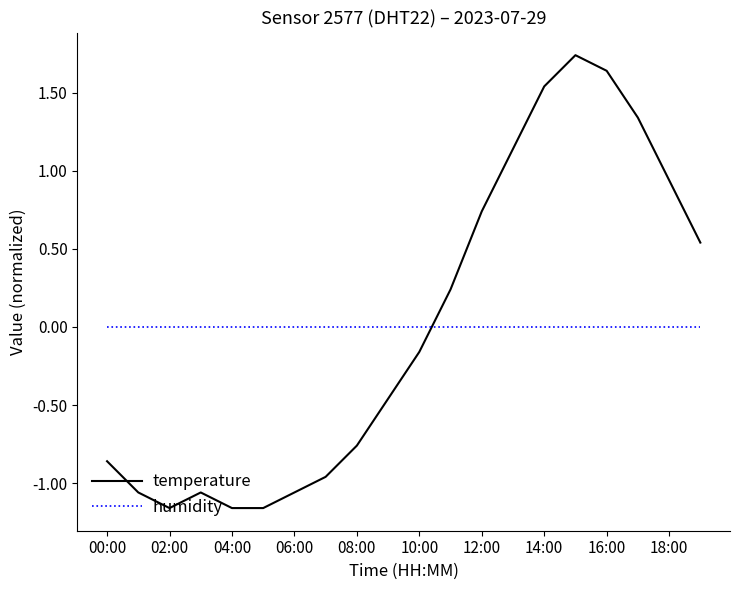

True or false: temperature and humidity intersect in this chart.

True